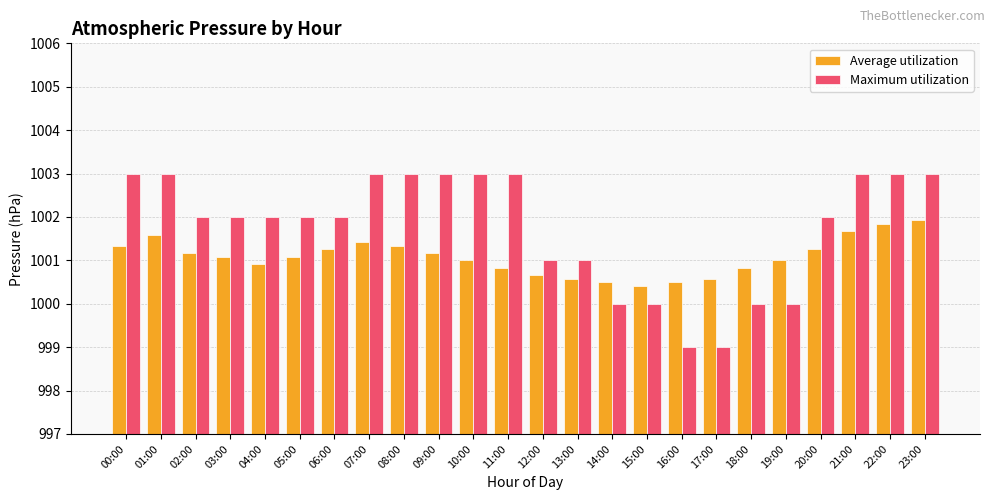

What is the smallest value displayed?

999.0